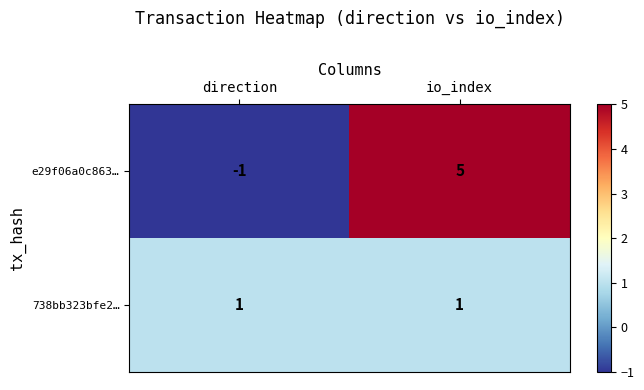

What is the greatest value displayed?

5